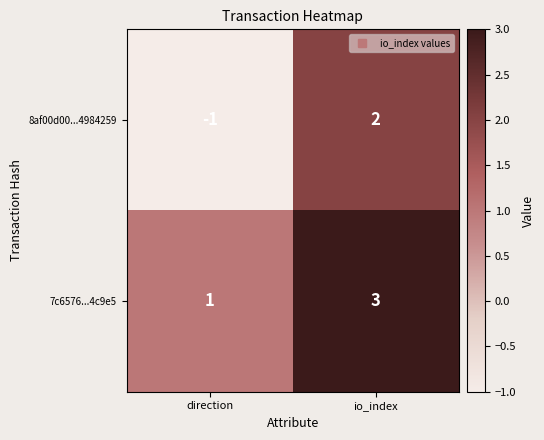

Where is 8af00d00...4984259 nearest to the value 0?

direction